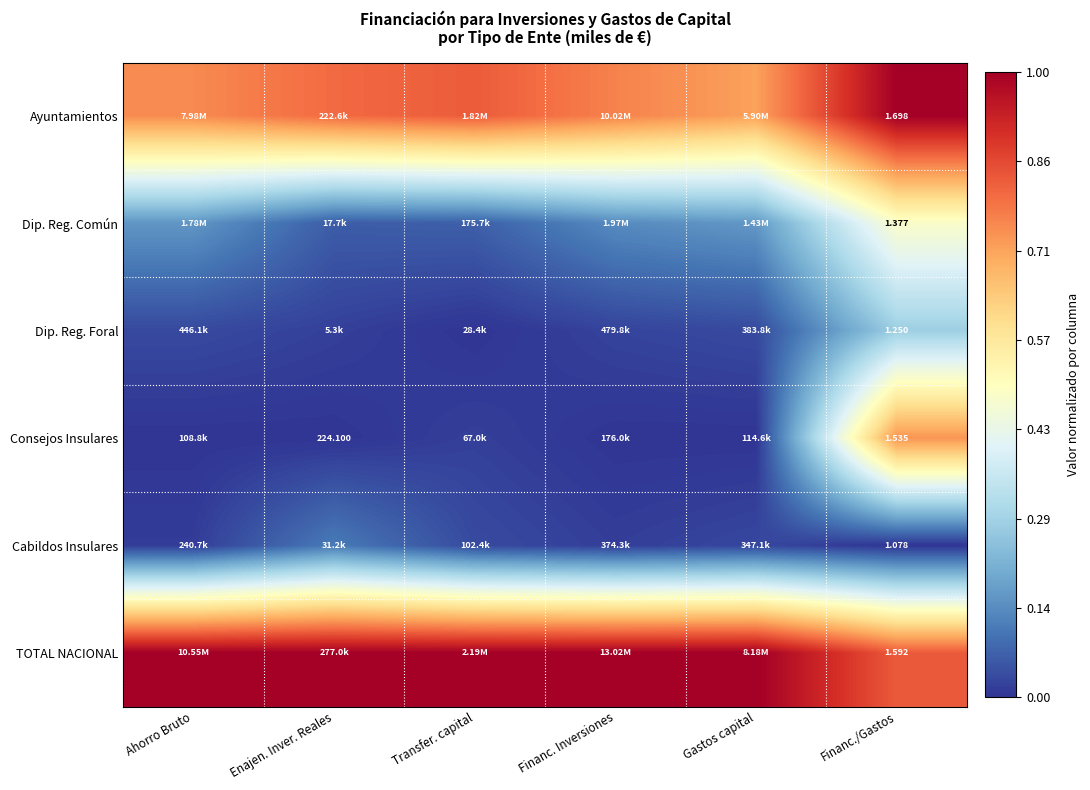

The TOTAL NACIONAL series shows 0.2 at Transfer. capital. True or false?

False